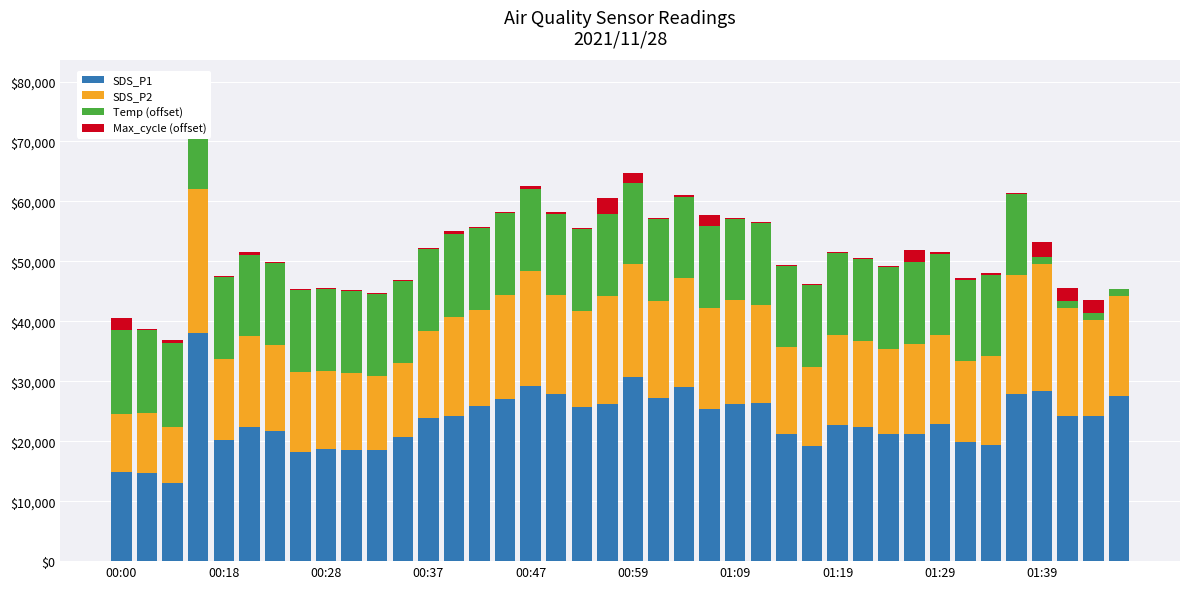

What is the highest value of the SDS_P1 series?

38000.0